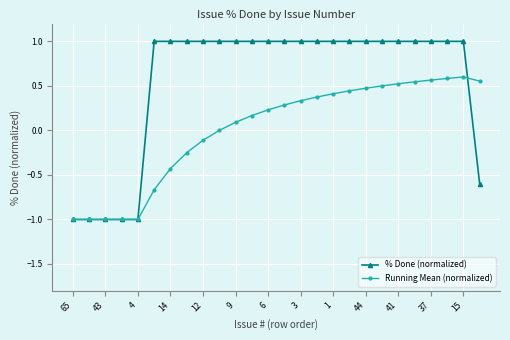

What is the difference between the second highest and minimum values in the % Done (normalized) series?

2.0